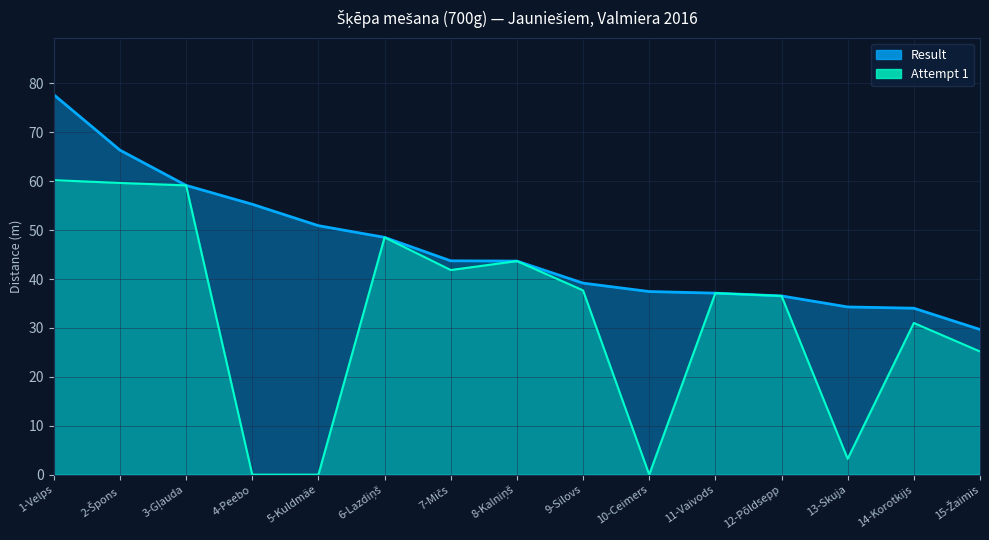

Reading left to right, transcribe all the data shown in this chart.

Result: 1-Velps=77.7	2-Špons=66.4	3-Gļauda=59.2	4-Peebo=55.3	5-Kuldmäe=50.9	6-Lazdiņš=48.5	7-Mičs=43.7	8-Kalniņš=43.7	9-Silovs=39.2	10-Ceimers=37.5	11-Vaivods=37.1	12-Põldsepp=36.5	13-Skuja=34.3	14-Korotkijs=34.0	15-Žaimis=29.7
Attempt 1: 1-Velps=60.2	2-Špons=59.7	3-Gļauda=59.2	4-Peebo=0.0	5-Kuldmäe=0.0	6-Lazdiņš=48.5	7-Mičs=41.9	8-Kalniņš=43.7	9-Silovs=37.7	10-Ceimers=0.0	11-Vaivods=37.1	12-Põldsepp=36.5	13-Skuja=3.2	14-Korotkijs=31.0	15-Žaimis=25.2